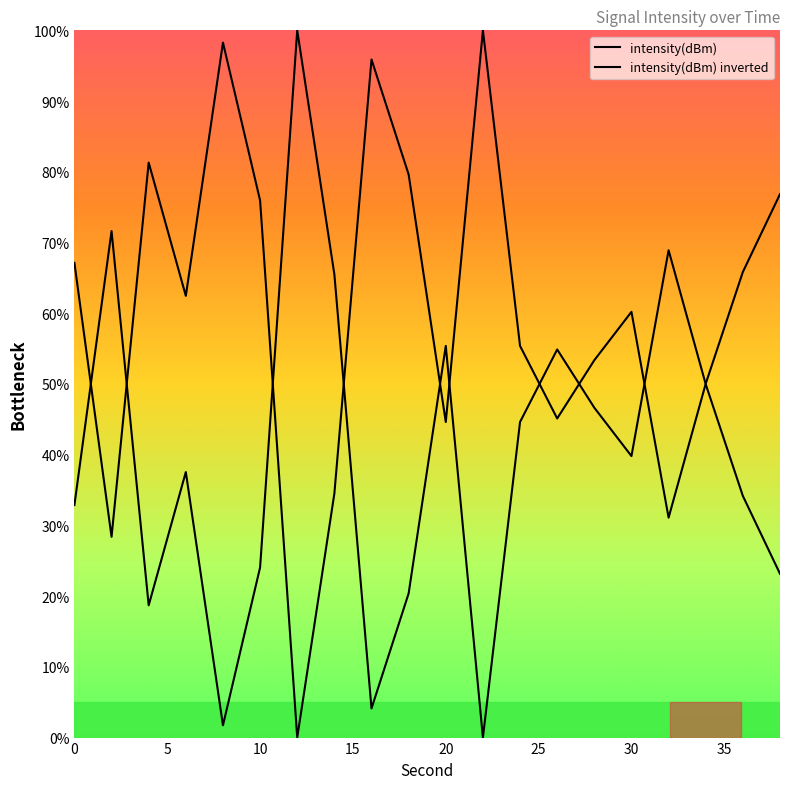

How many interior local peaks (higher than both neighbors) does the data have?

6